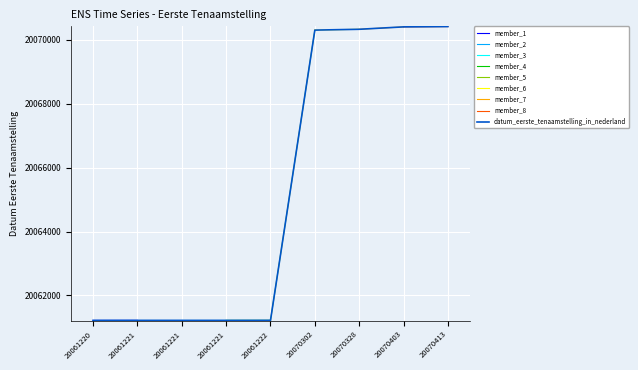

True or false: the data shows 12790435 at 20061221.

False